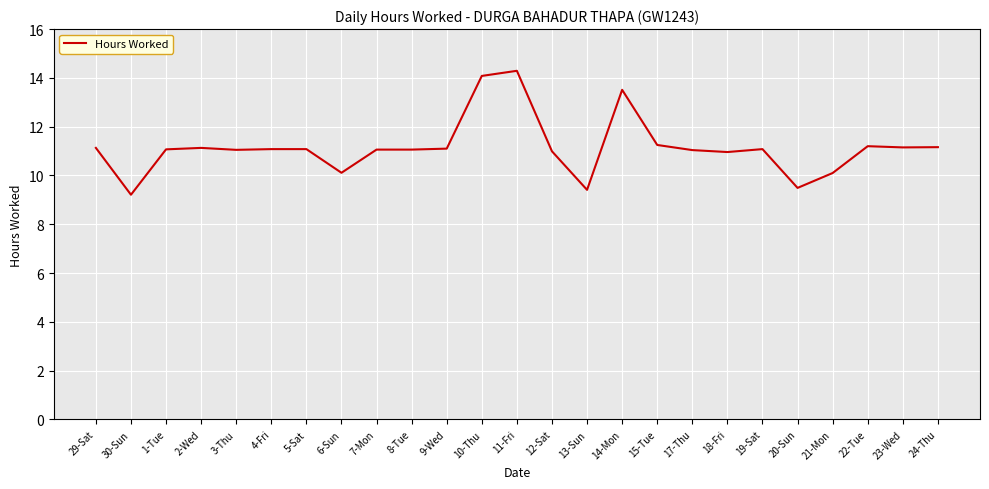

Read the value at 22-Tue.

11.2